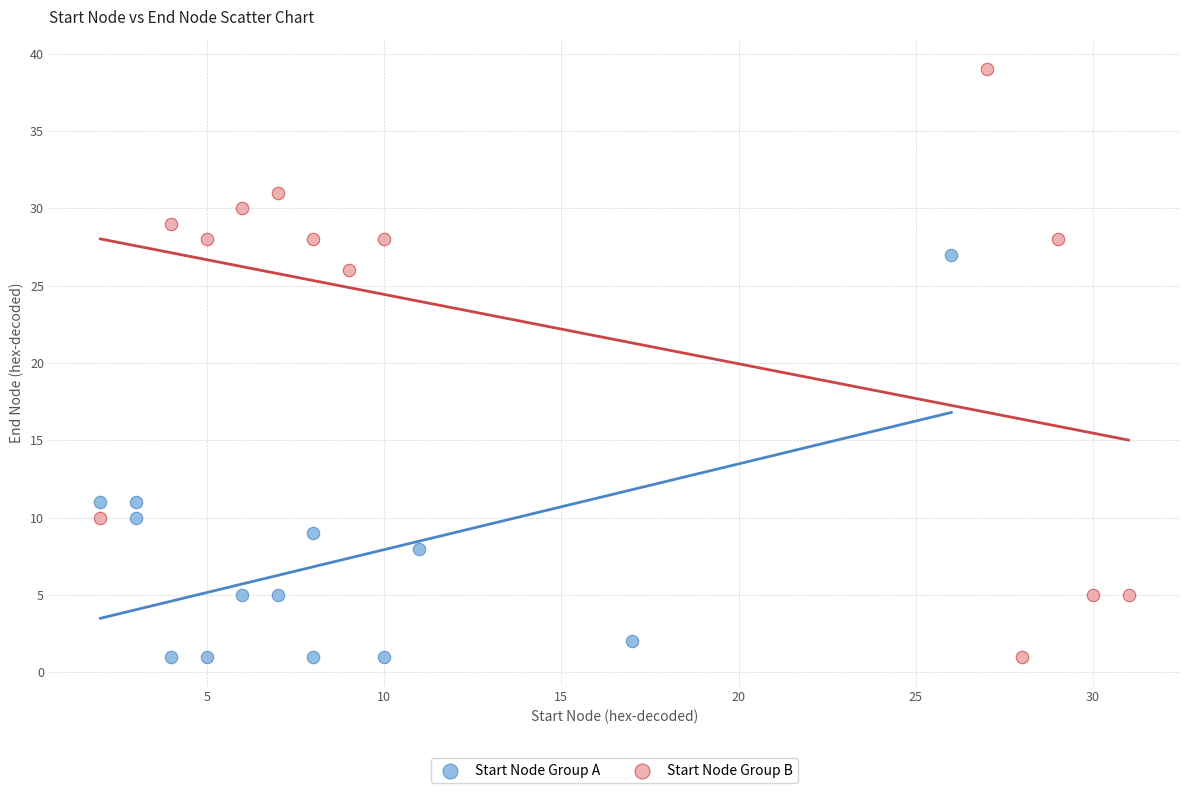

Which series reaches the maximum Y coordinate?

Start Node Group B